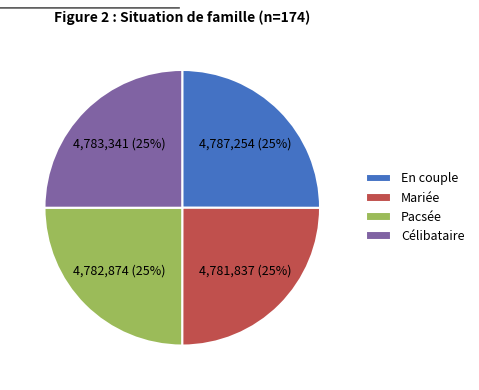

To the nearest percent, what percentage of the pie is Célibataire?

25%